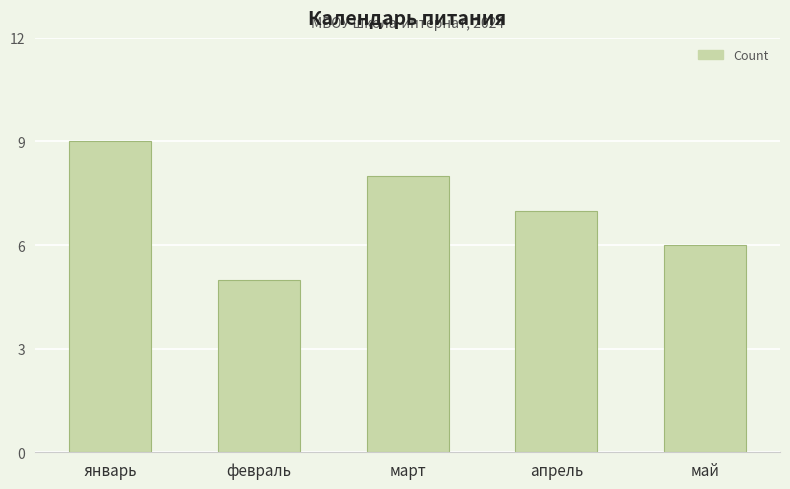

What is the sum of the values at февраль and май?

11